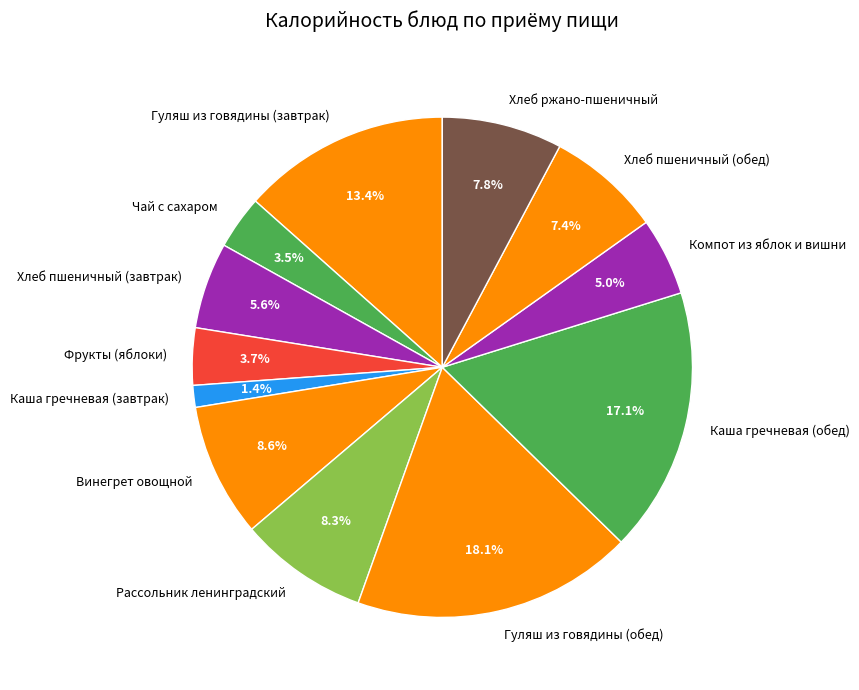

True or false: Каша гречневая (завтрак) accounts for 8% of the total.

False